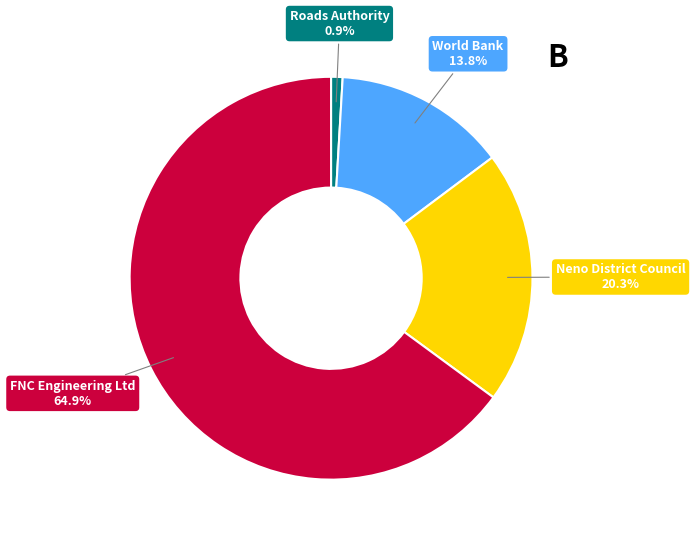

What portion of the pie excludes Neno District Council?

79.7%